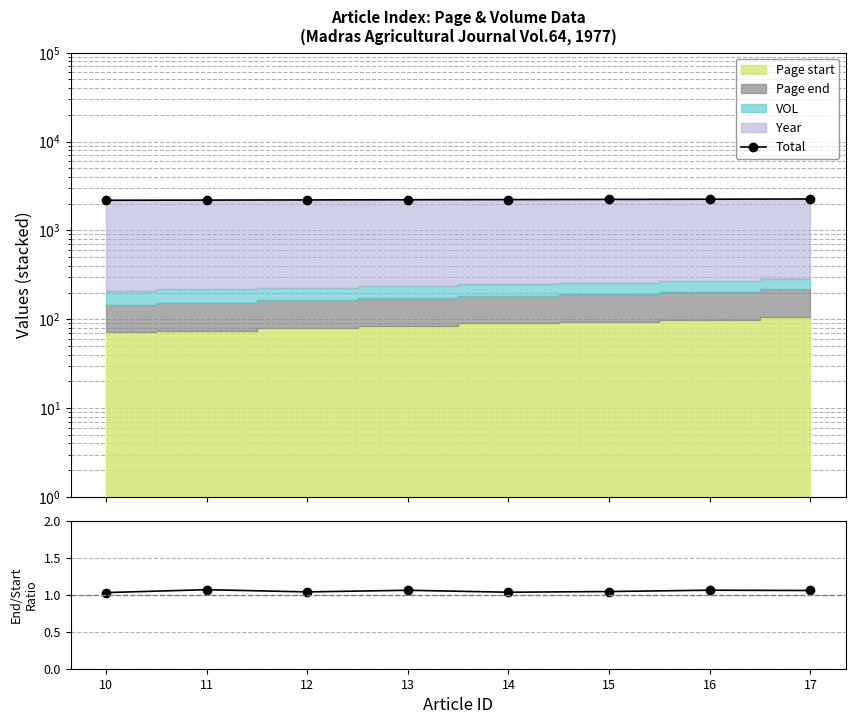

True or false: Page end / Page start and Total cross at least once.

False